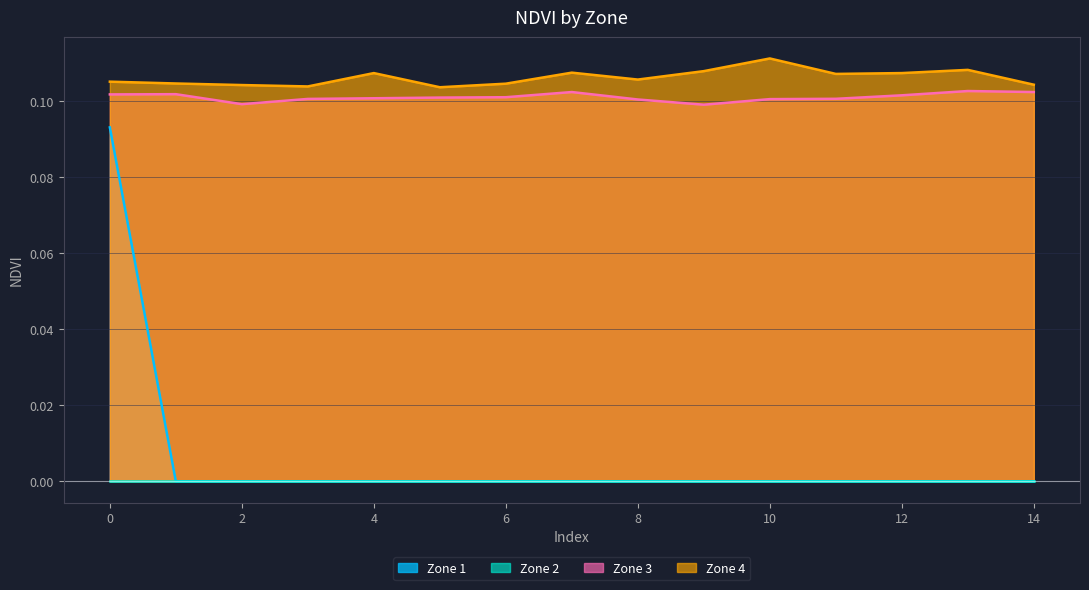

Which series changed the most between 0 and 1?

Zone 1